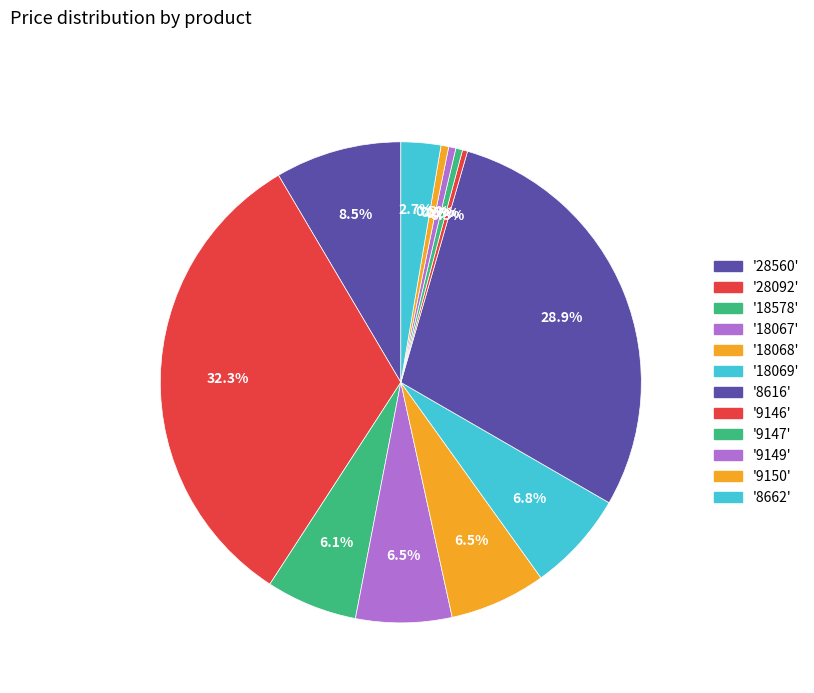

Which slice is the largest?

28092